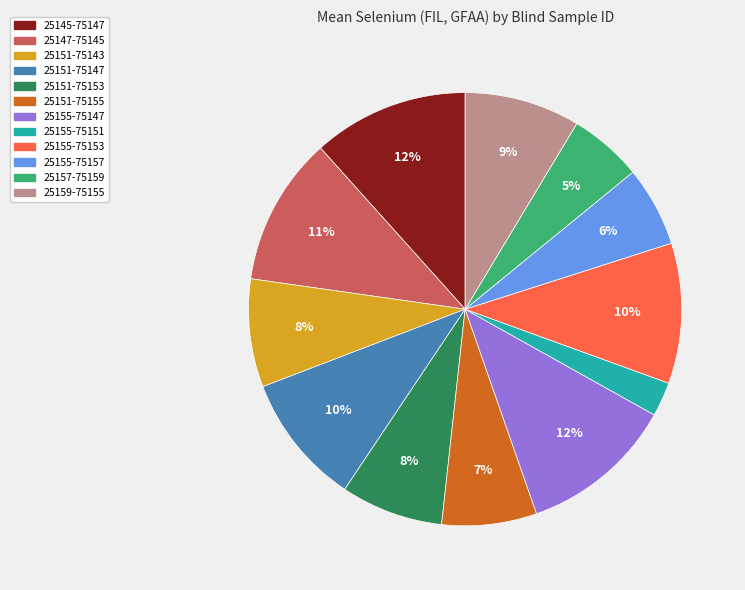

To the nearest percent, what is the average slice percentage?

8%